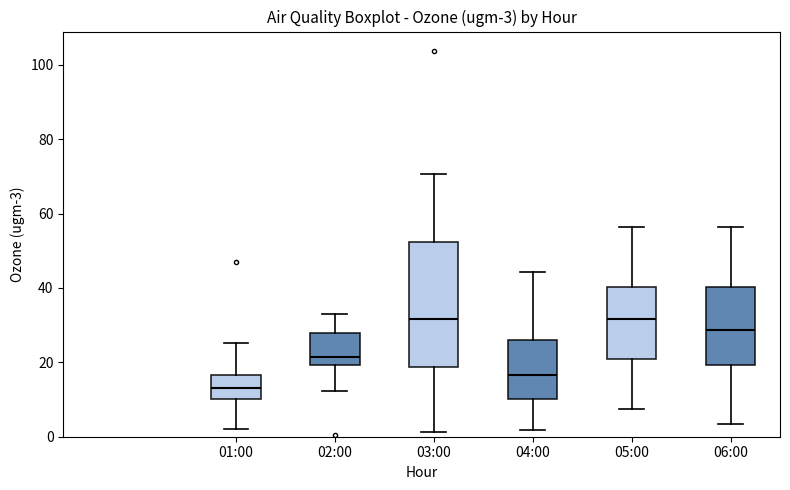

Which box is the tallest, from its lower edge to its upper edge?

03:00